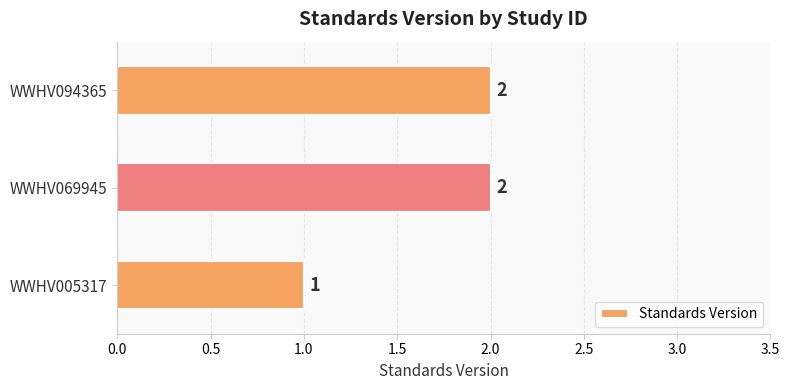

Reading bottom to top, extract all data points from this chart.

1	2	2